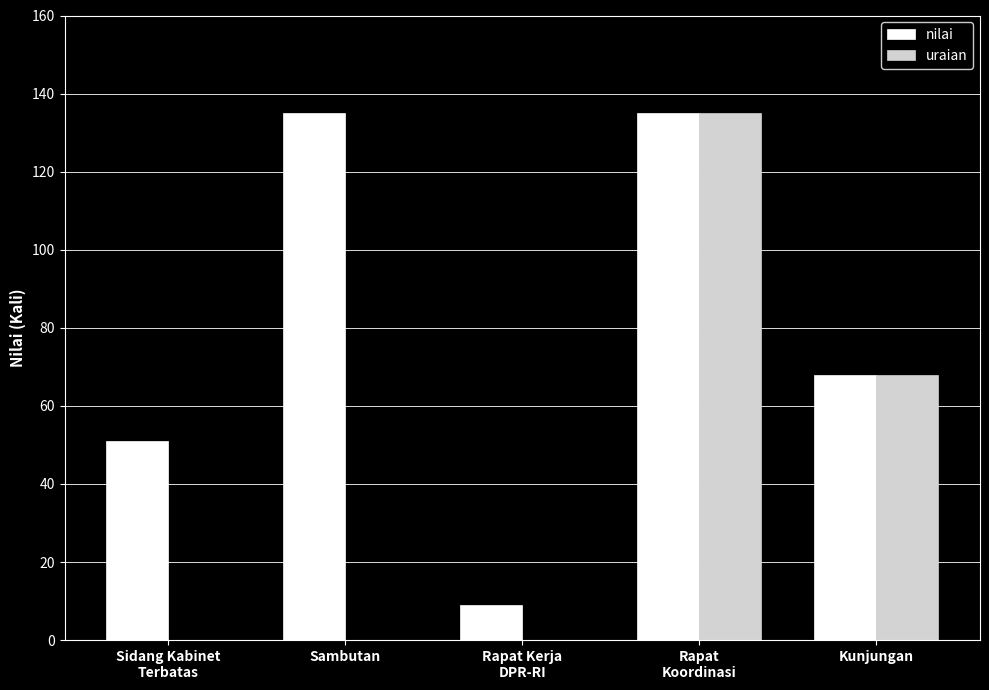

Which series has the largest total across all categories?

nilai